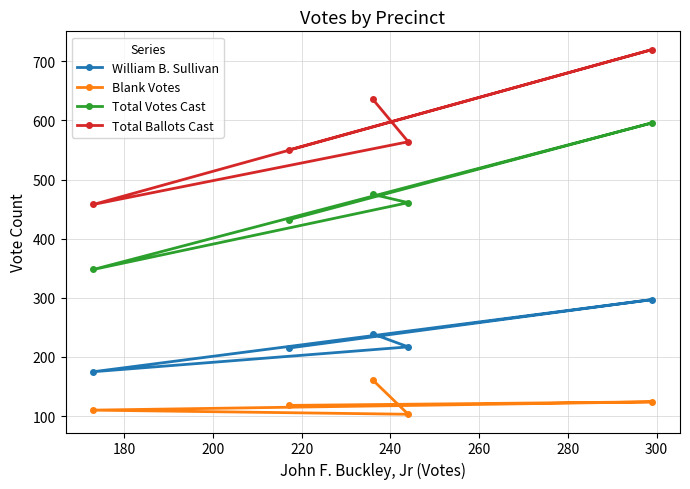

Which series has the largest range (max minus min)?

Total Ballots Cast